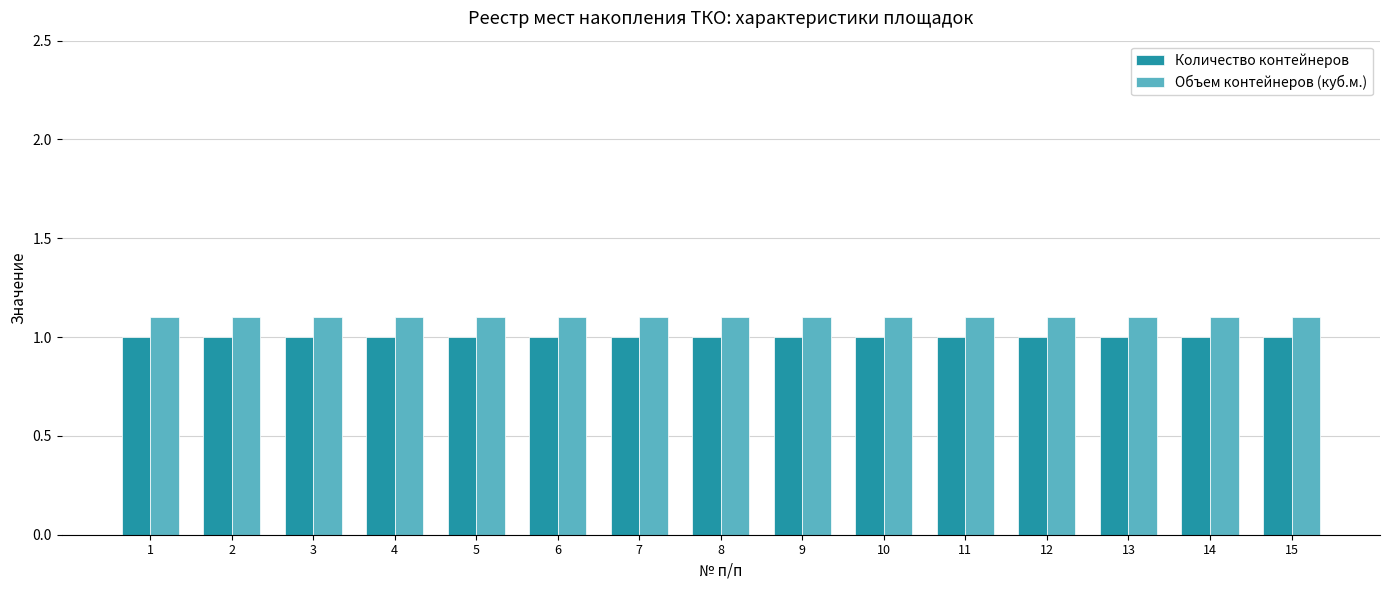

Rank the series by their maximum value, from lowest to highest.

Количество контейнеров, Объем контейнеров (куб.м.)